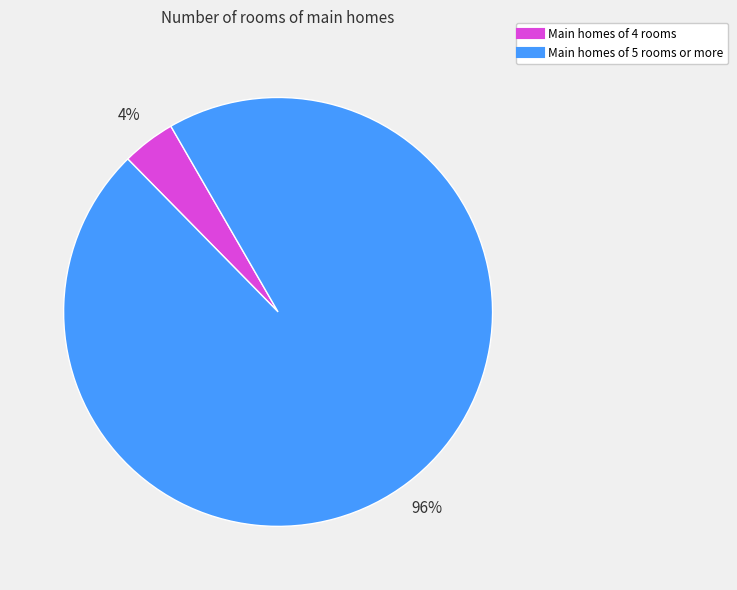

Is there a majority slice in this chart?

Yes